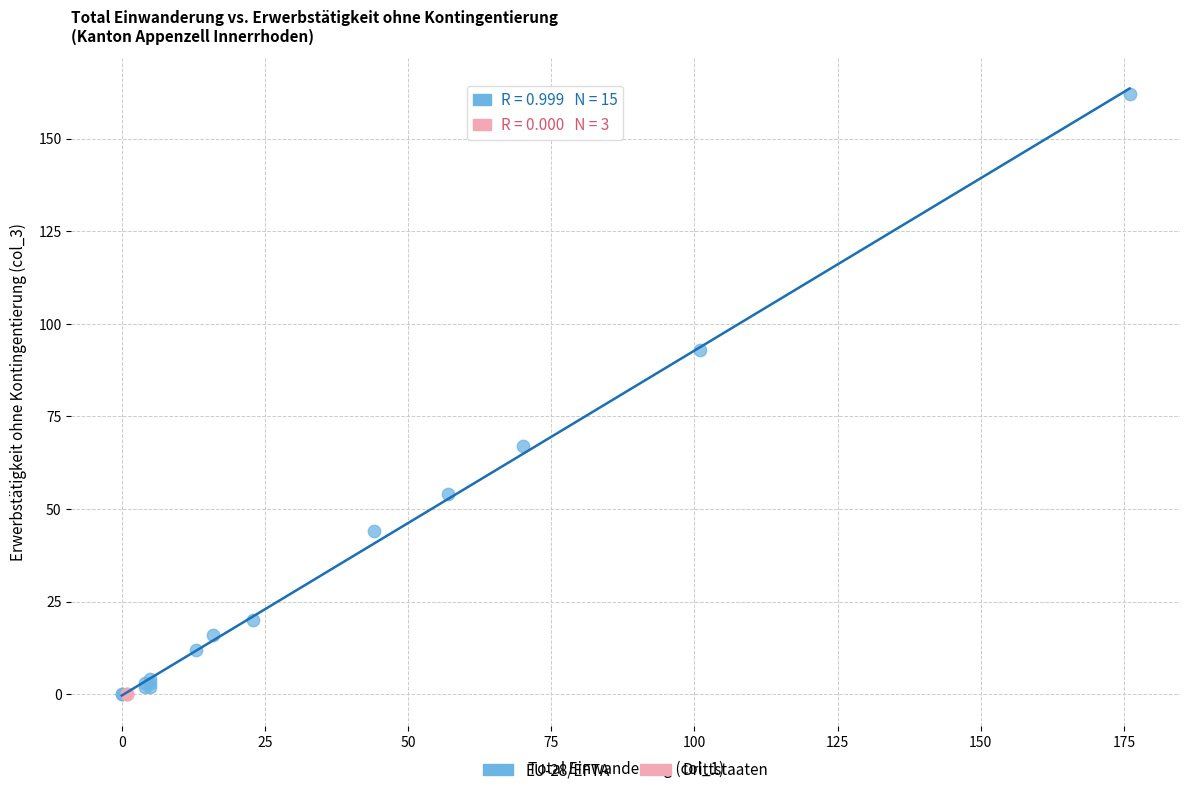

Which series reaches the maximum Y coordinate?

EU-28/EFTA